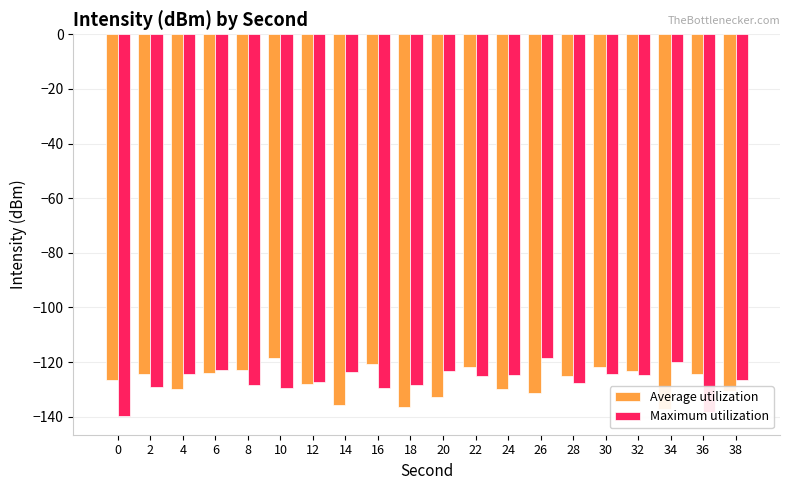

Which series has the widest spread of values?

Maximum utilization